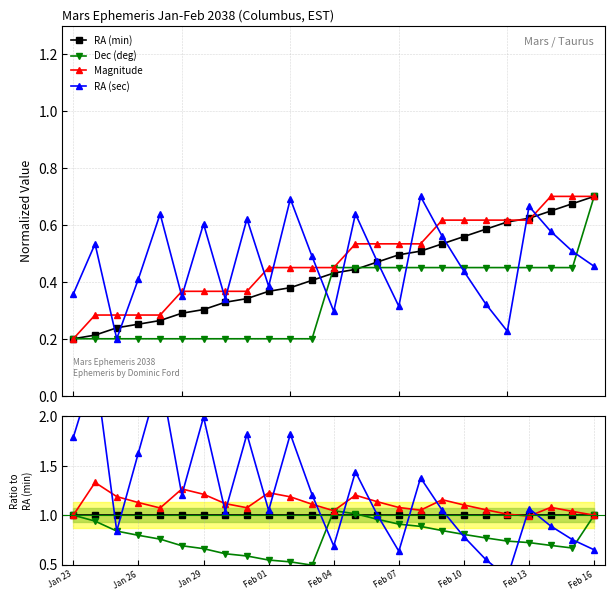

What is the difference between the highest and lowest values at Feb 10?

0.3